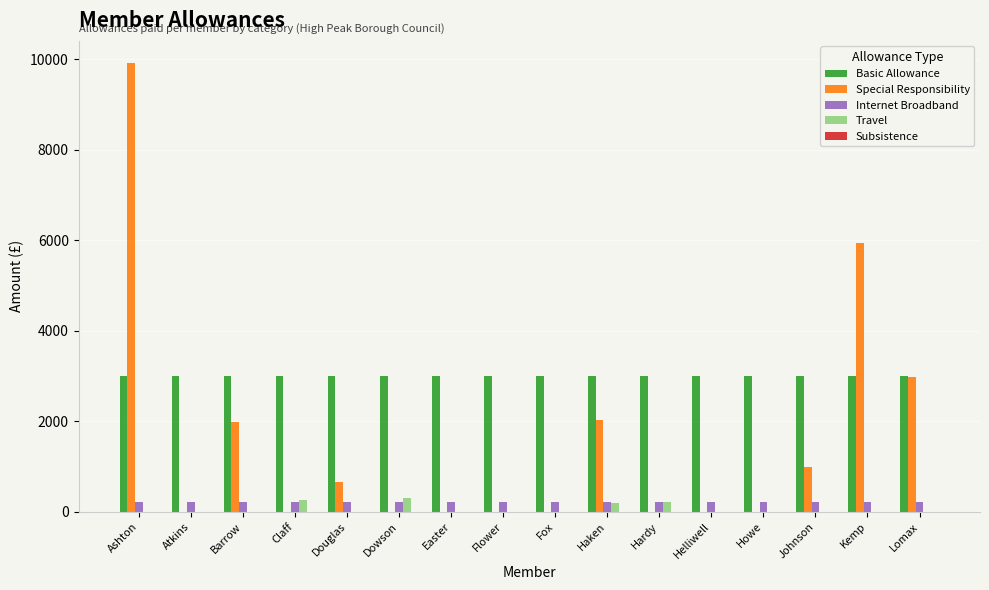

What is the highest value of the Internet Broadband series?

215.9